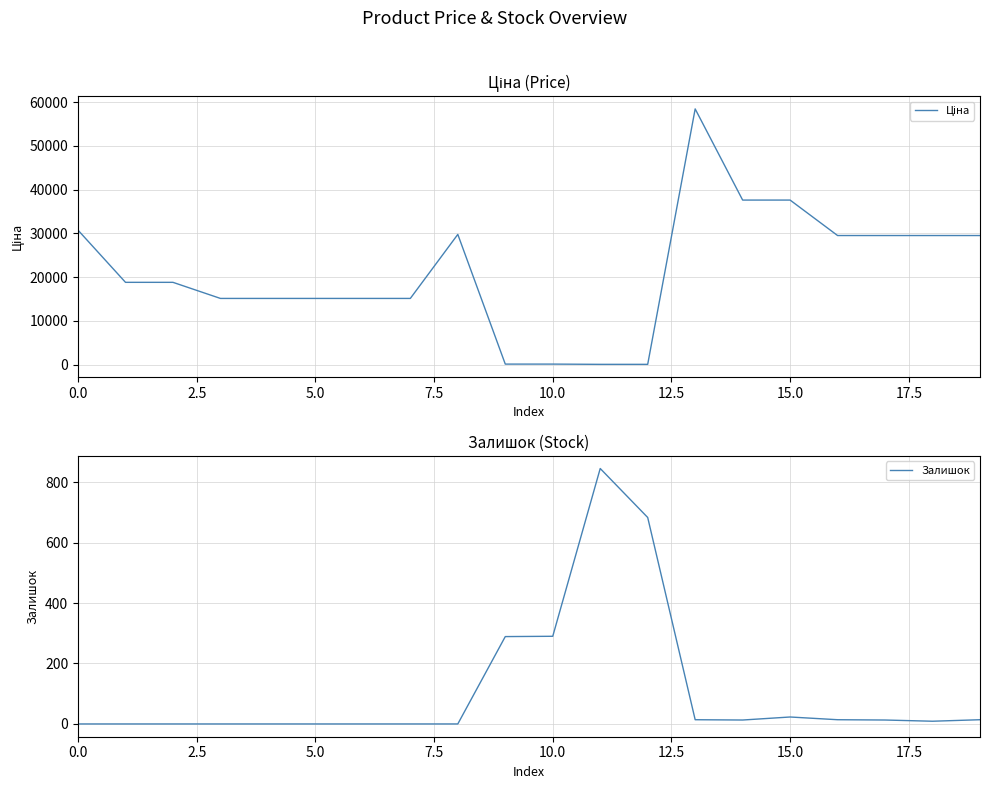

Rank the series at 19 from lowest to highest value.

Залишок, Ціна